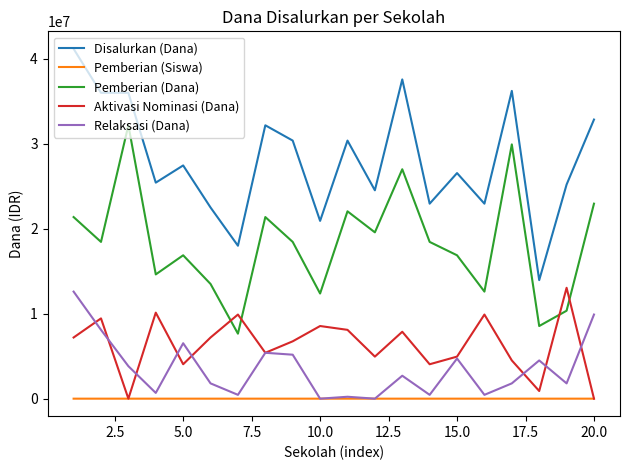

Which series has the largest range (max minus min)?

Disalurkan (Dana)